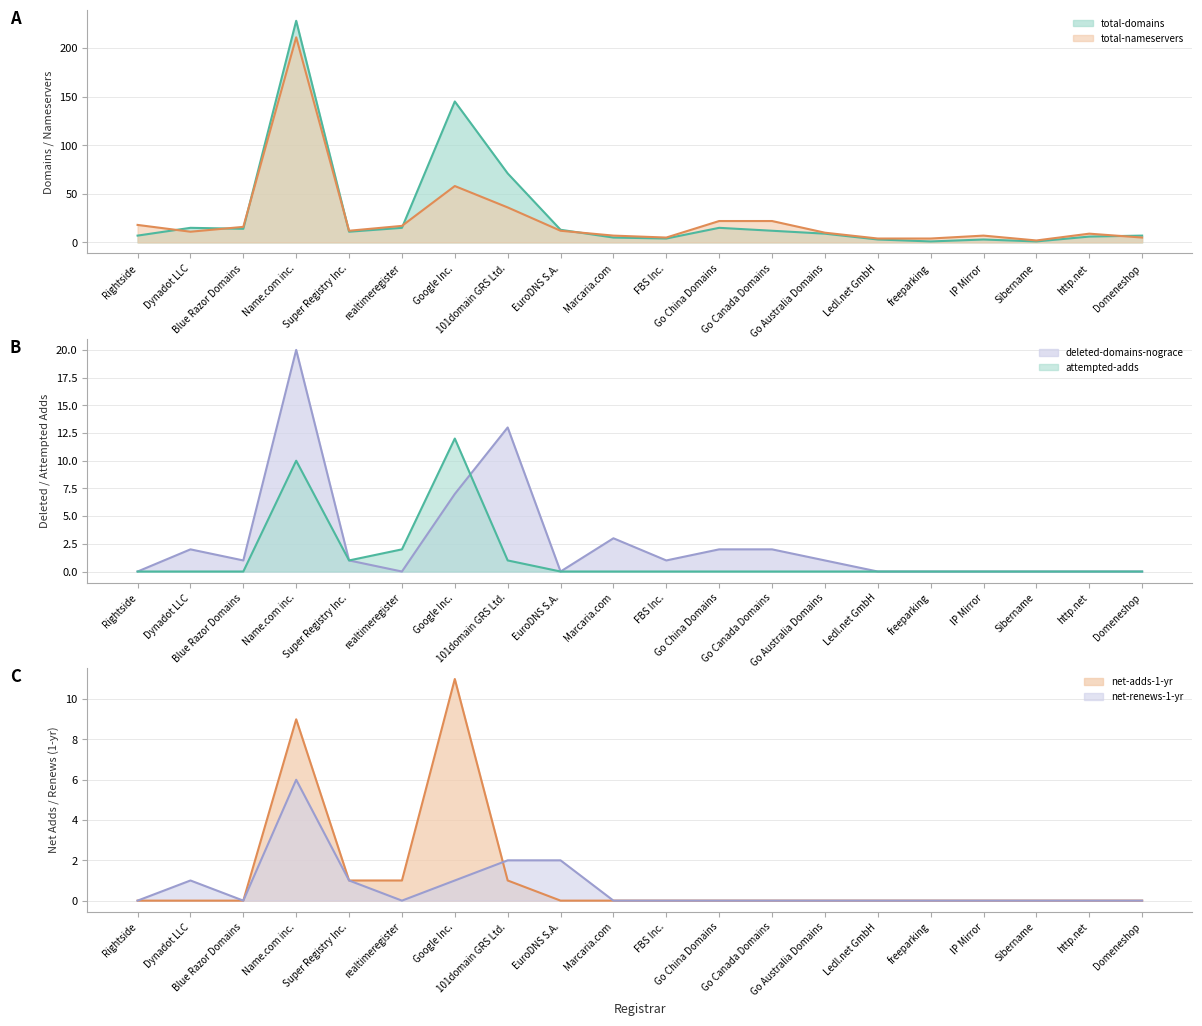

Reading left to right, extract all data points from this chart.

total-domains: 7	15	14	228	11	15	145	71	13	5	4	15	12	9	3	1	3	1	6	7
total-nameservers: 18	11	16	211	12	17	58	36	12	7	5	22	22	10	4	4	7	2	9	5
deleted-domains-nograce: 0	2	1	20	1	0	7	13	0	3	1	2	2	1	0	0	0	0	0	0
attempted-adds: 0	0	0	10	1	2	12	1	0	0	0	0	0	0	0	0	0	0	0	0
net-adds-1-yr: 0	0	0	9	1	1	11	1	0	0	0	0	0	0	0	0	0	0	0	0
net-renews-1-yr: 0	1	0	6	1	0	1	2	2	0	0	0	0	0	0	0	0	0	0	0